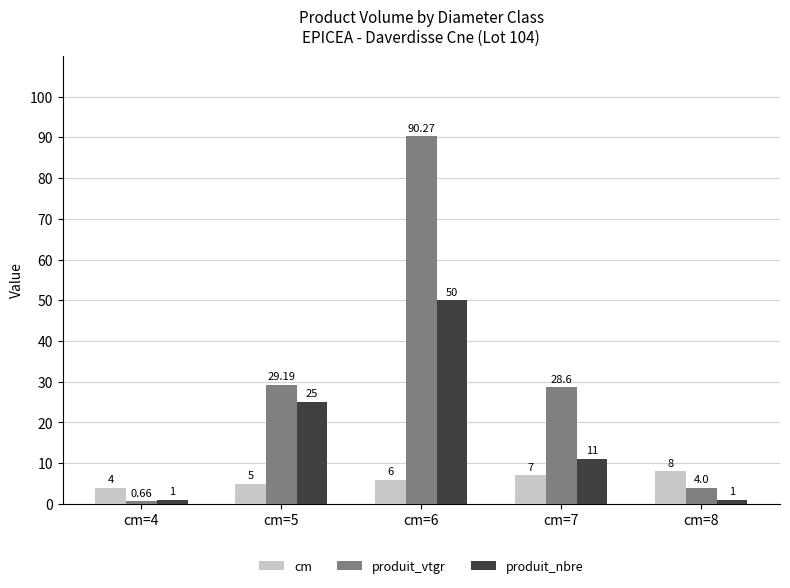

What are all the series names shown in the legend?

cm, produit_vtgr, produit_nbre